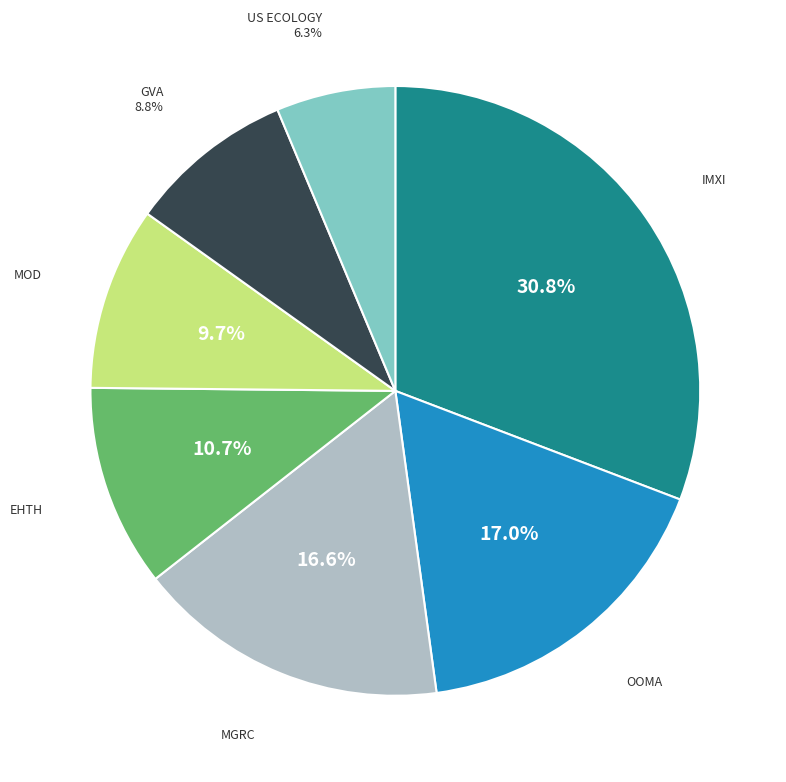

Is there any slice that represents more than half of the pie?

No